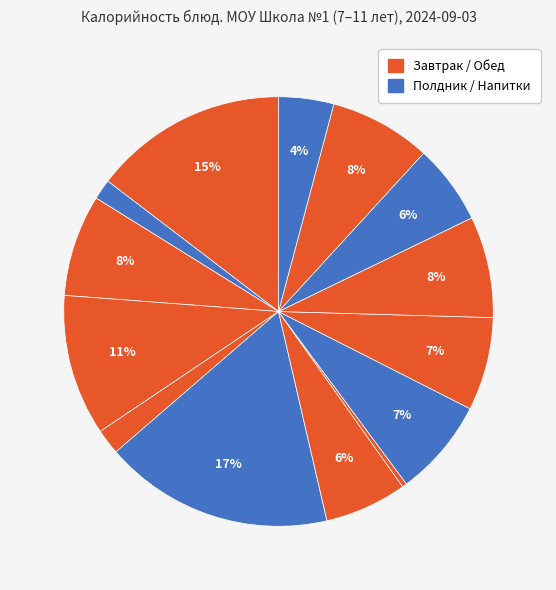

How many segments does this pie chart have?

14